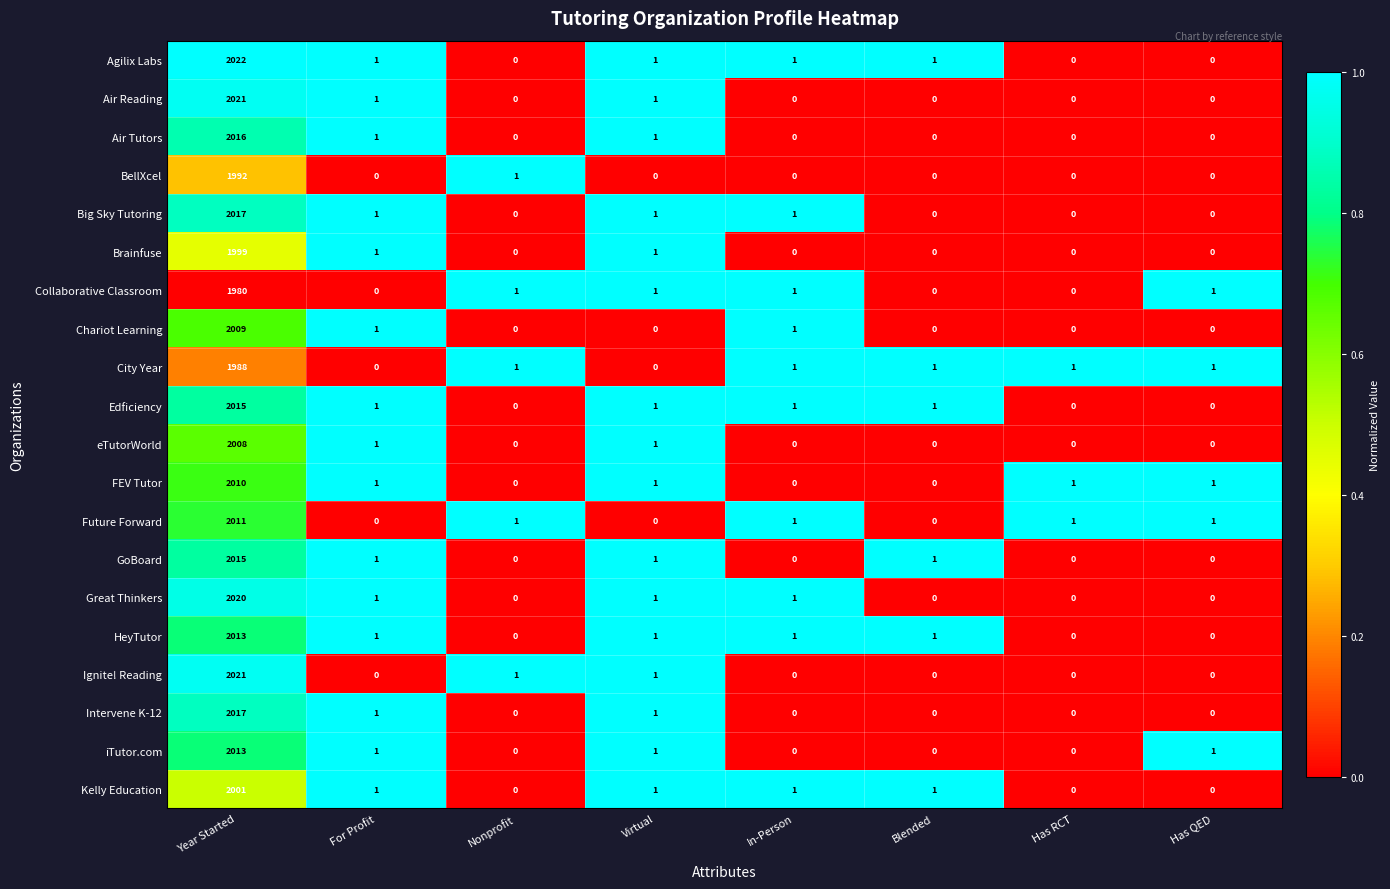

What is the average value of the FEV Tutor series?

252